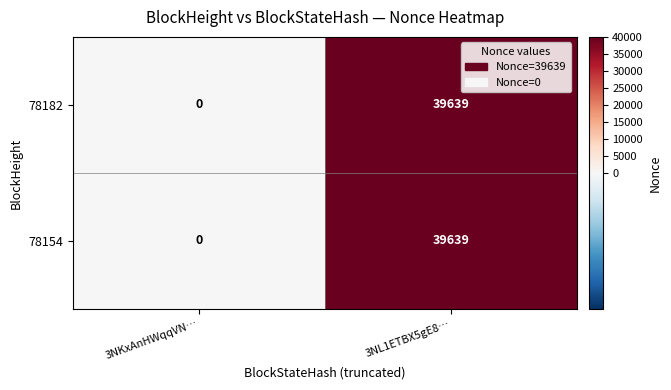

At which category does the chart reach its minimum across all series?

3NKxAnHWqqVN…